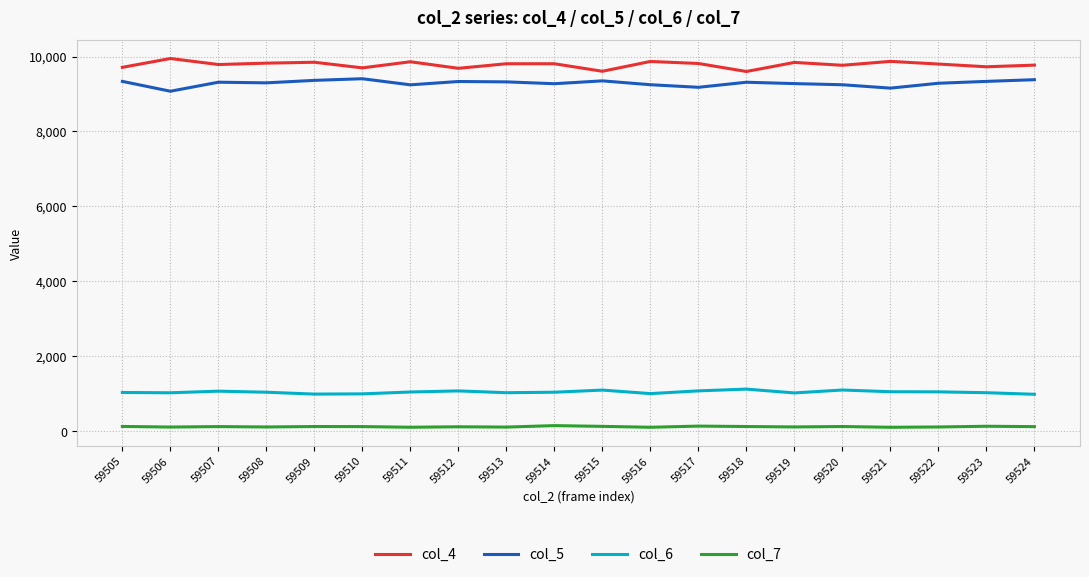

At 59513, list the series in order from smallest to largest.

col_7, col_6, col_5, col_4